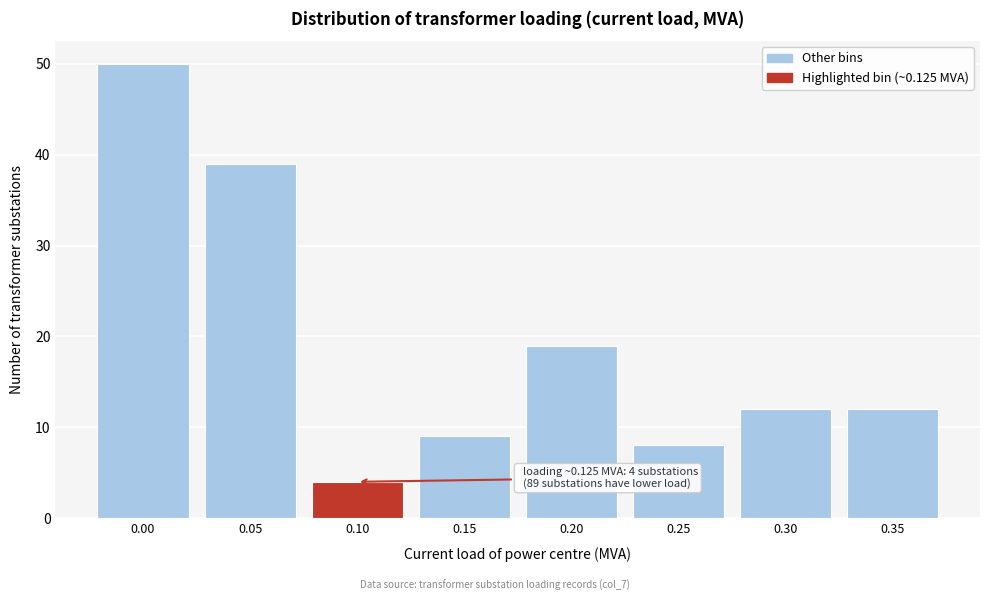

Reading left to right, transcribe all the data shown in this chart.

50	39	4	9	19	8	12	12